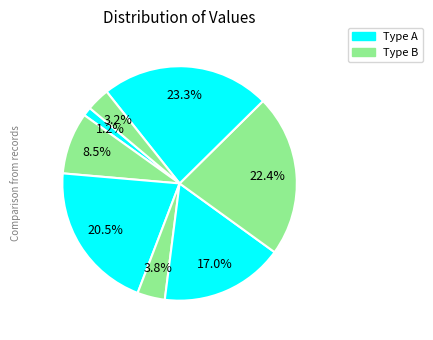

Is there any slice that represents more than half of the pie?

No